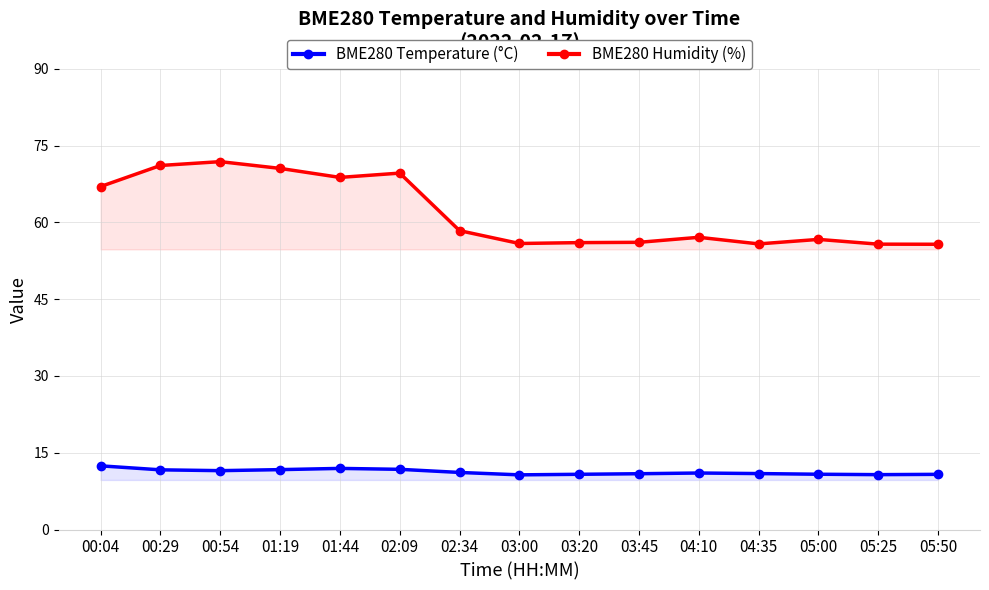

Which category has the lowest value across all series?

03:00